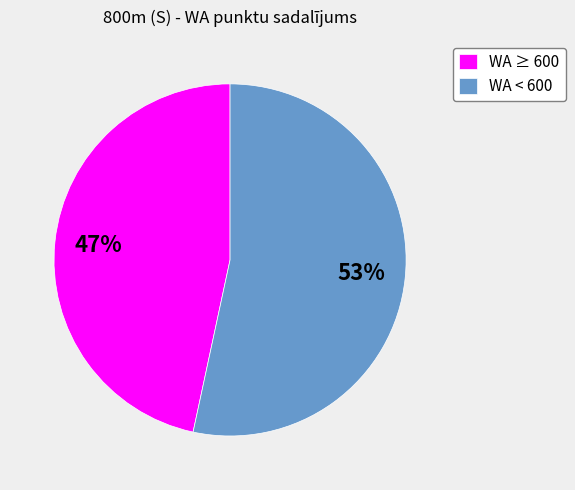

Which has a higher value, WA < 600 or WA ≥ 600?

WA < 600